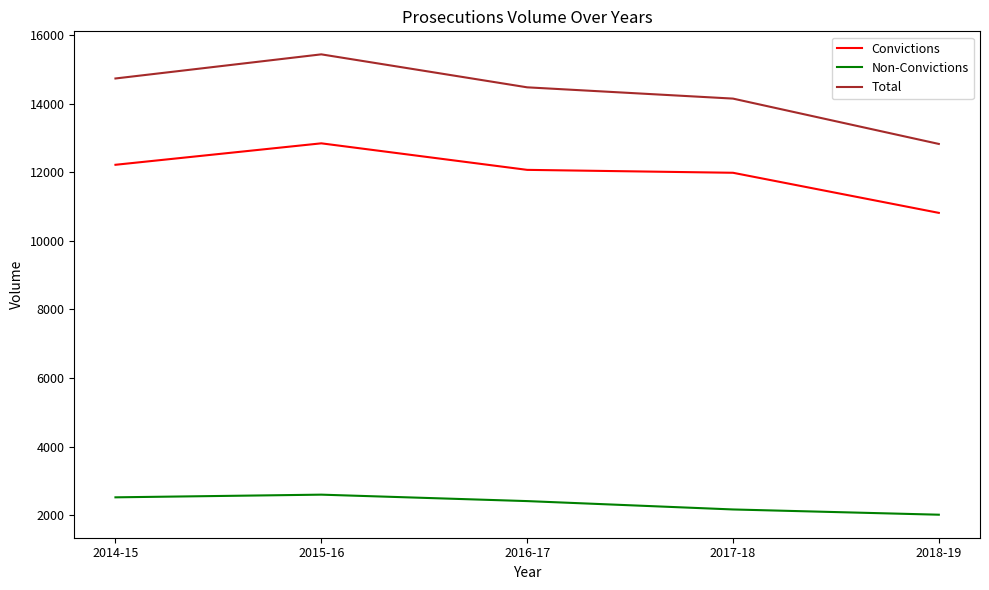

At which category does Total reach its first local peak?

2015-16